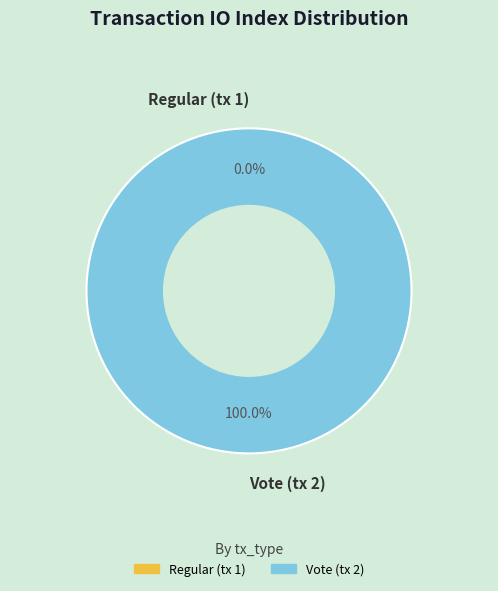

How many slices are in this pie chart?

2